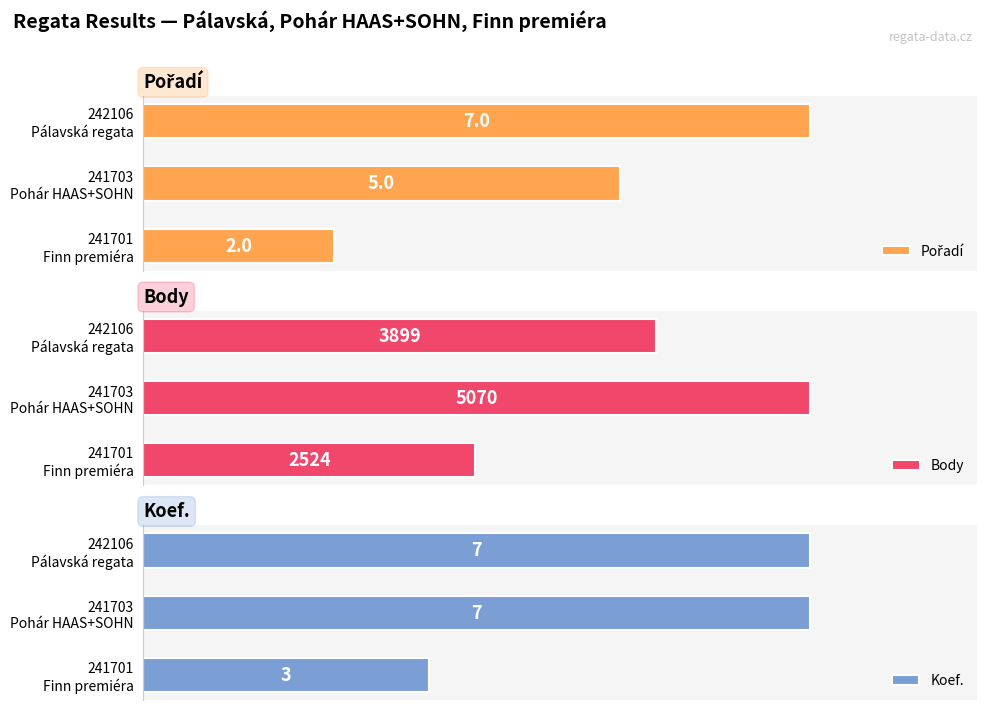

What is the spread (max minus min) of values at 241703 Pohár HAAS+SOHN?

5065